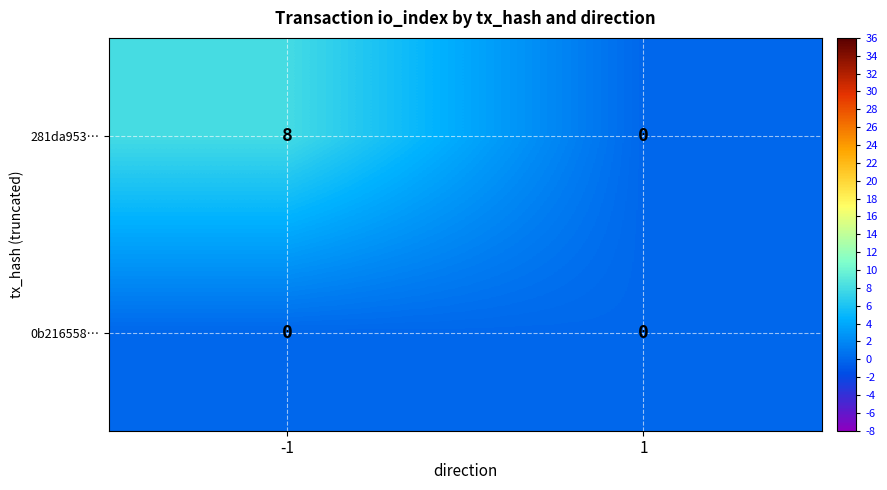

Which series changed the most between -1 and 1?

281da953…